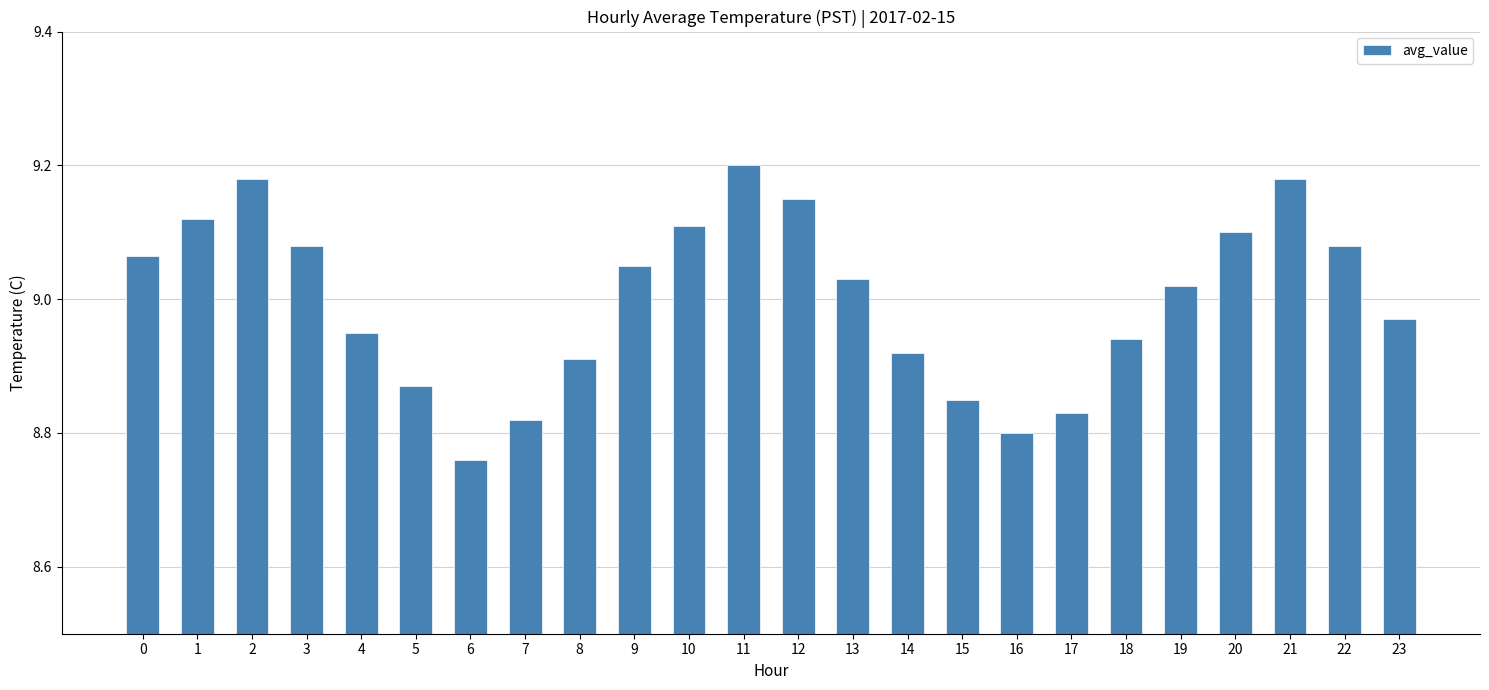

Which category has the lowest value across all series?

6